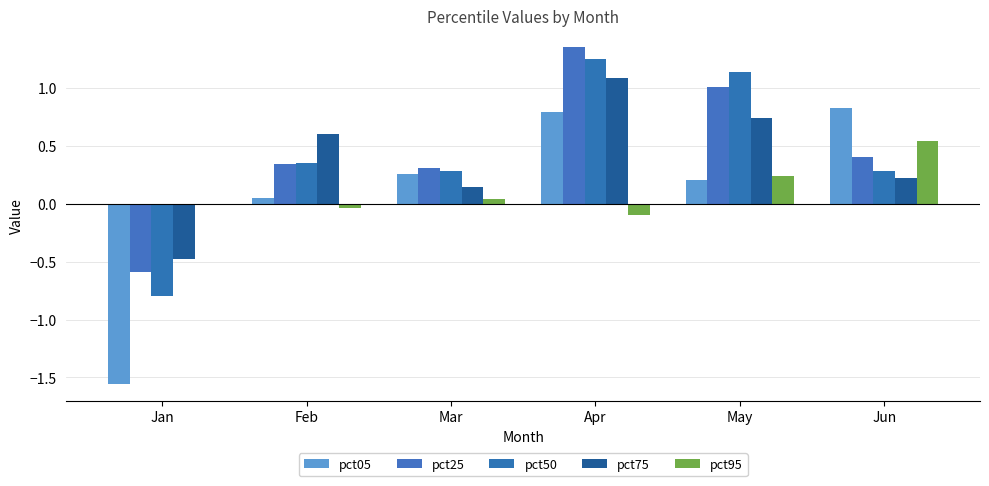

Between Apr and May, which is larger?

Apr